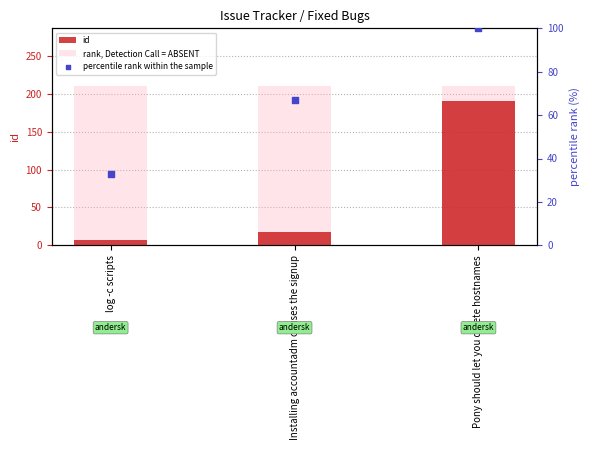

What are all the series names shown in the legend?

id, rank, Detection Call = ABSENT, percentile rank within the sample